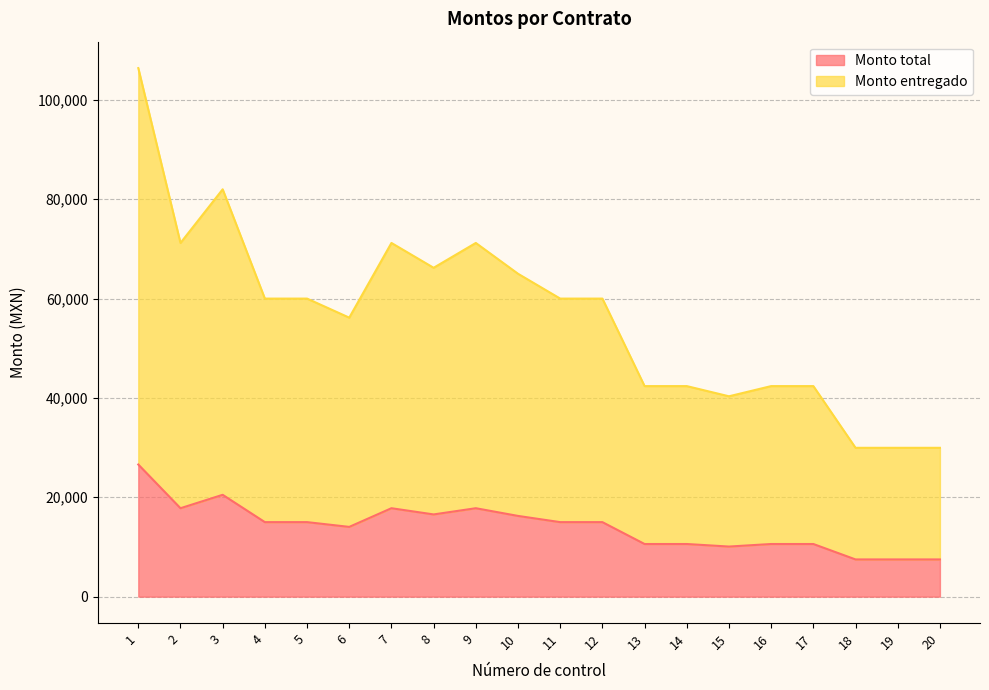

At which label does Monto entregado first exceed 60000?

1